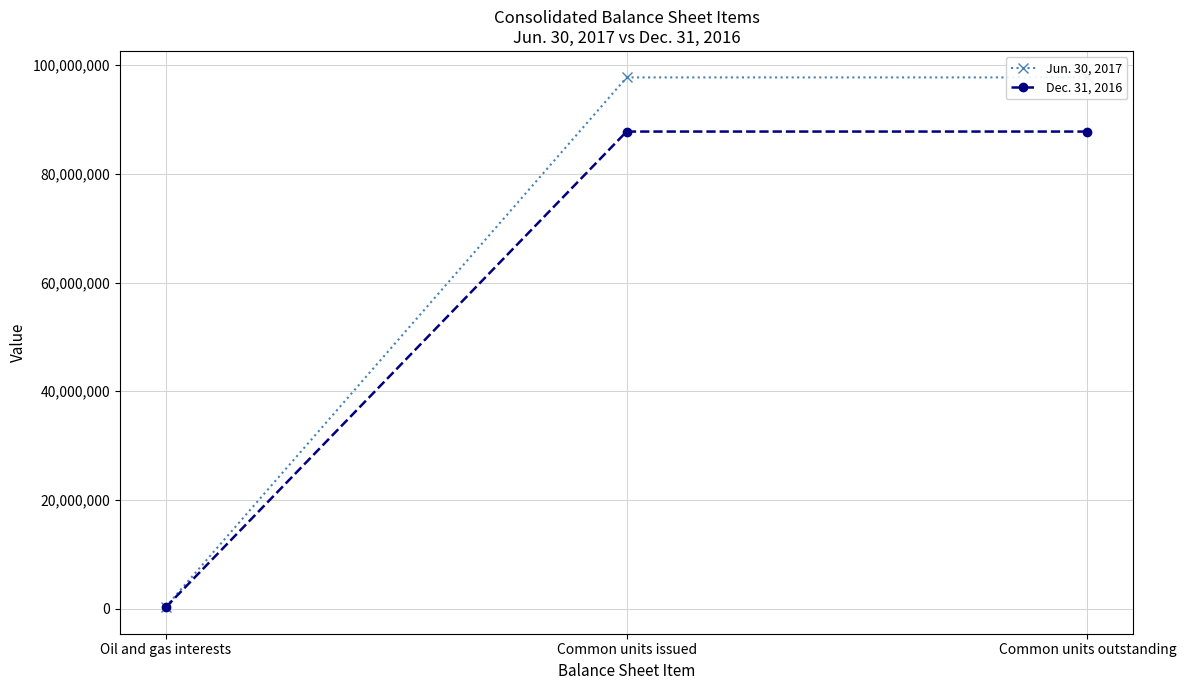

Which series has the widest spread of values?

Jun. 30, 2017